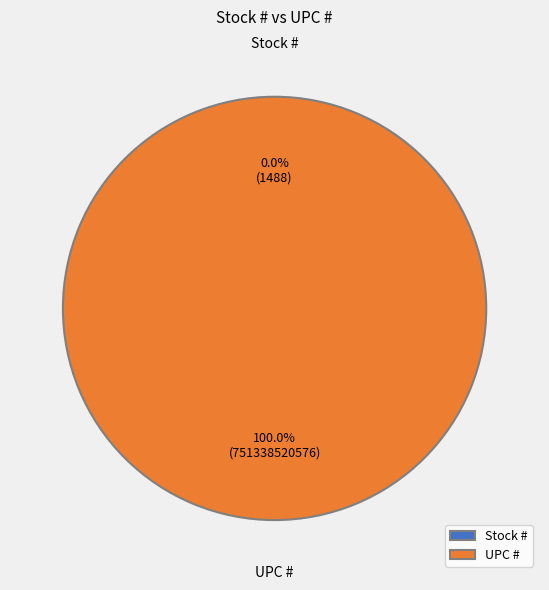

Which has a higher value, UPC # or Stock #?

UPC #